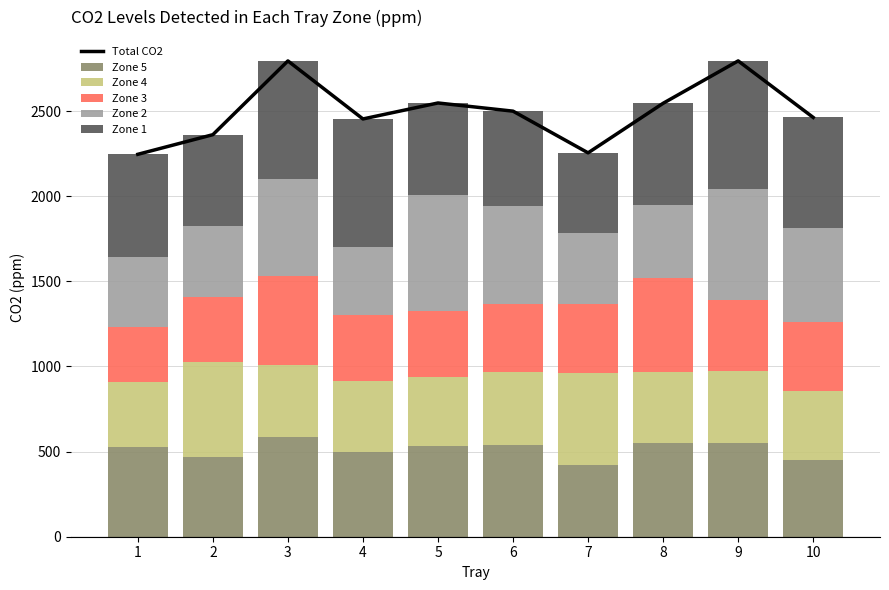

Between 2 and 1, which is larger?

2